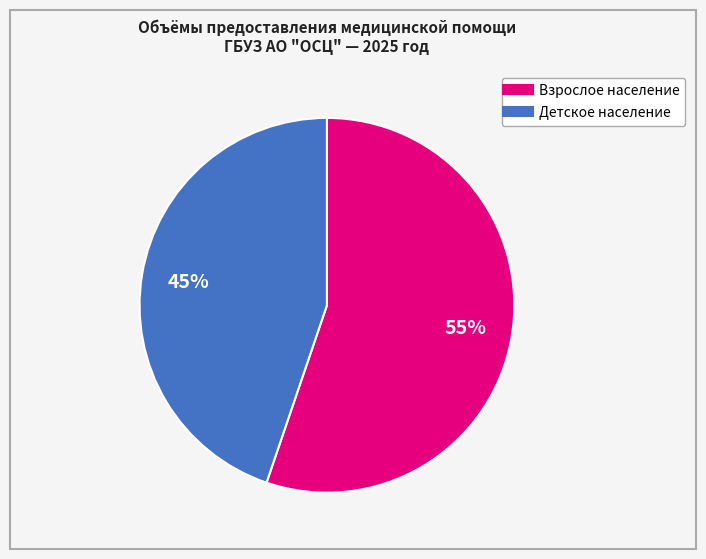

Does any single category account for the majority?

Yes